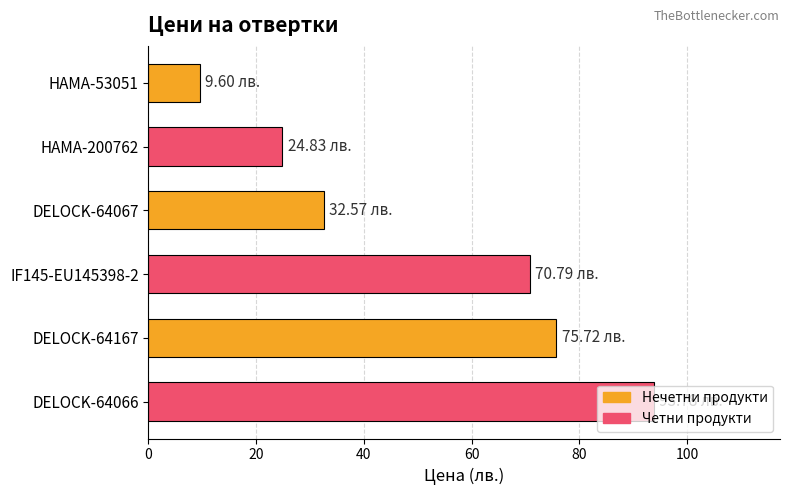

List the labels in order of value, smallest first.

HAMA-53051, HAMA-200762, DELOCK-64067, IF145-EU145398-2, DELOCK-64167, DELOCK-64066